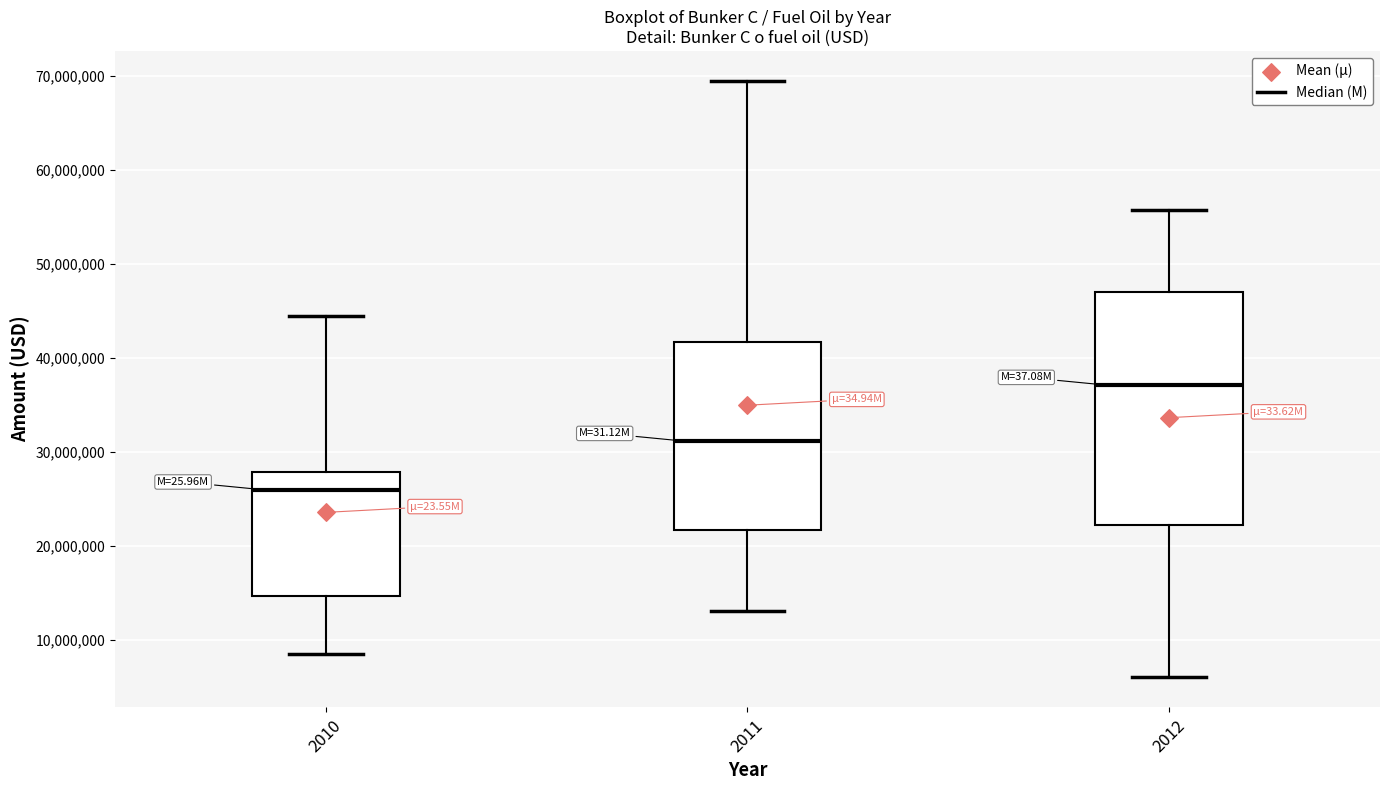

Reading left to right, transcribe this box plot: for each box, give where its median line is, the range the box spans, and where its two whiskers end, as read against the y-axis. The values are not printed on the chart, so give them approximately, as read against the axis.

2010: median 26000000, box 15000000 to 28000000, whiskers 9000000 to 44000000
2011: median 31000000, box 22000000 to 42000000, whiskers 13000000 to 69000000
2012: median 37000000, box 22000000 to 47000000, whiskers 6000000 to 56000000